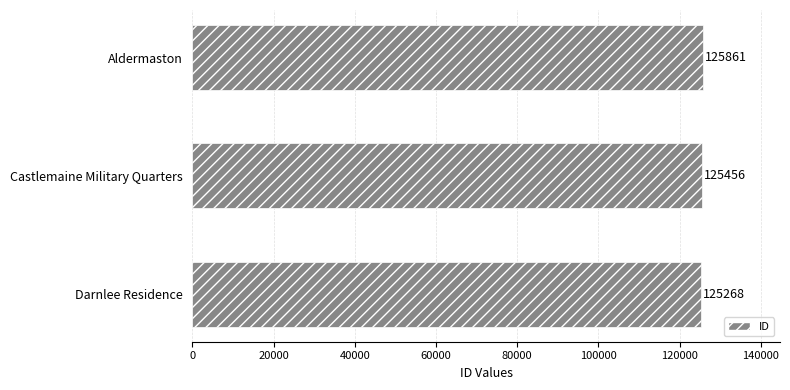

What is the greatest value displayed?

125861